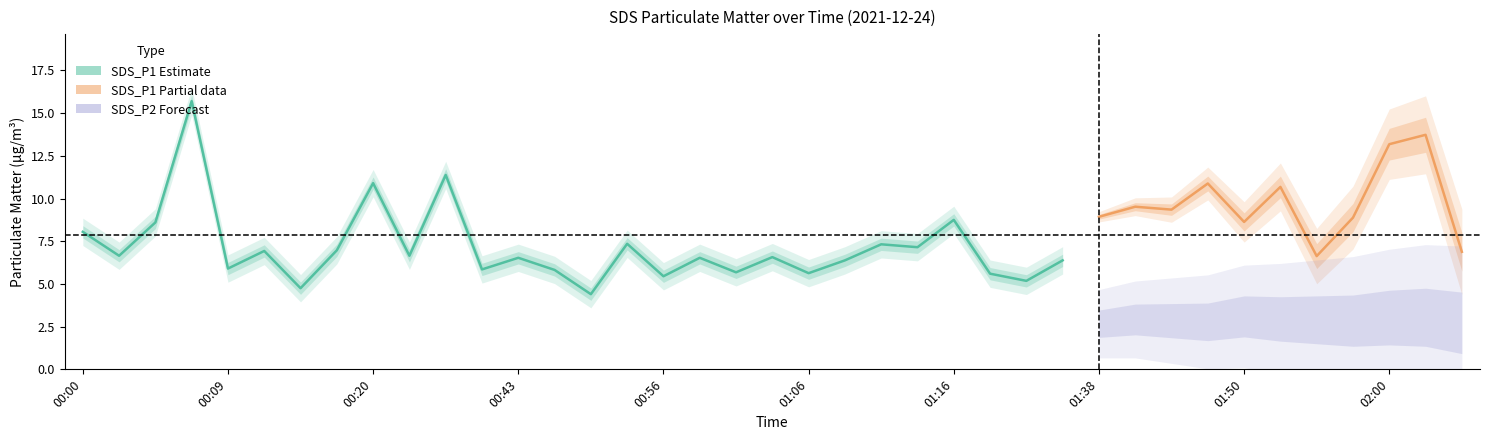

What is the difference between the SDS_P1 values at 00:46 and 01:38?

3.1